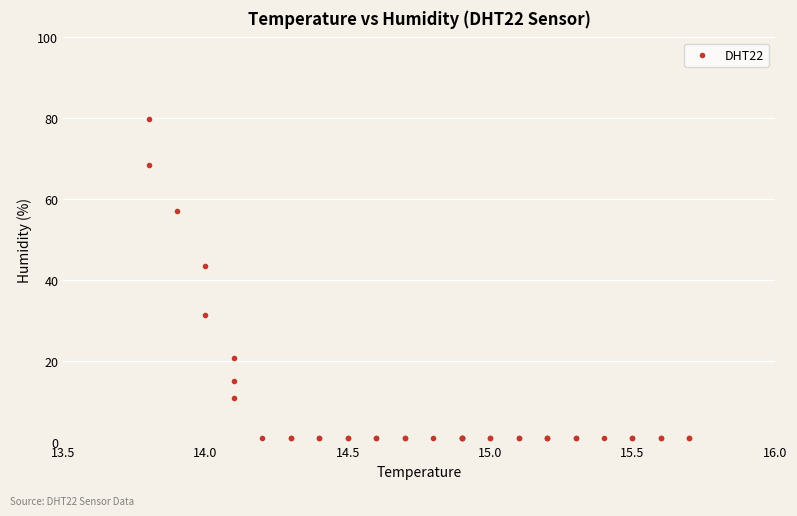

What Y value in the scatter plot is closest to 40?

43.5